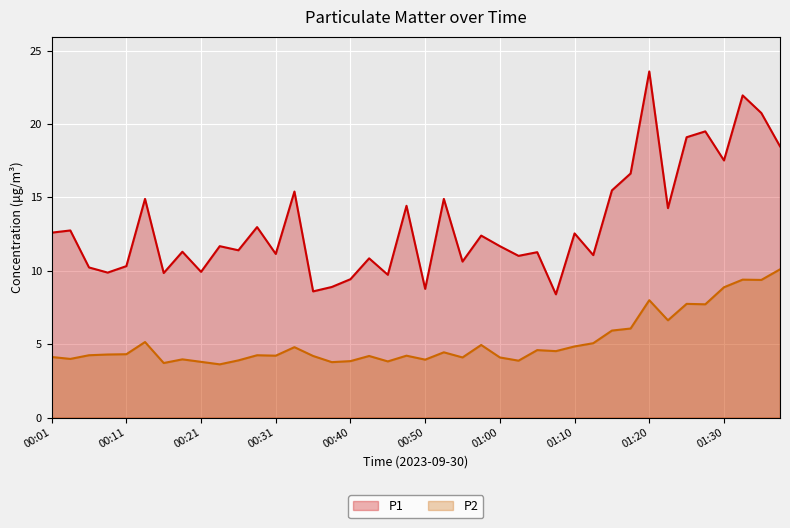

What is the value of the P2 point at the 13th from the left?

4.2